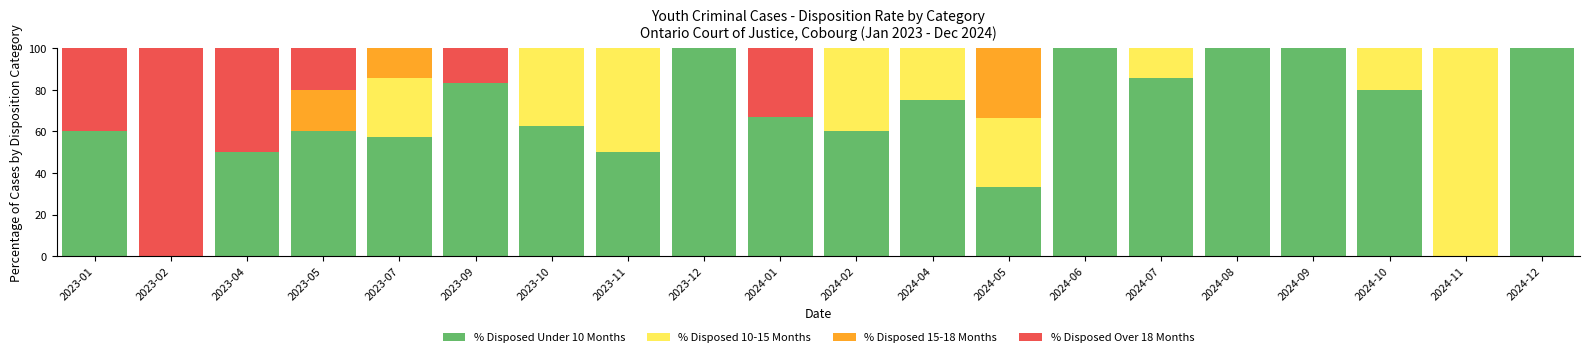

What is the approximate value of % Disposed Under 10 Months at 2023-01?

60.0